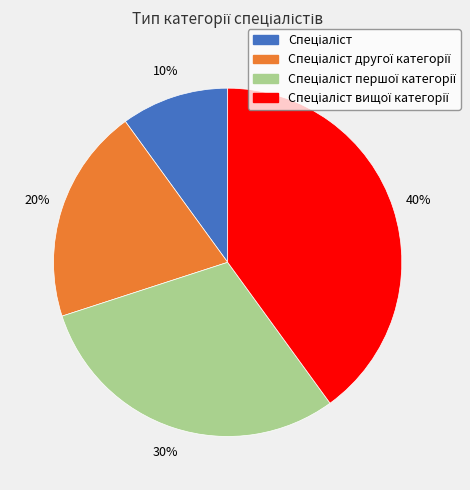

To the nearest percent, what is the average slice percentage?

25%